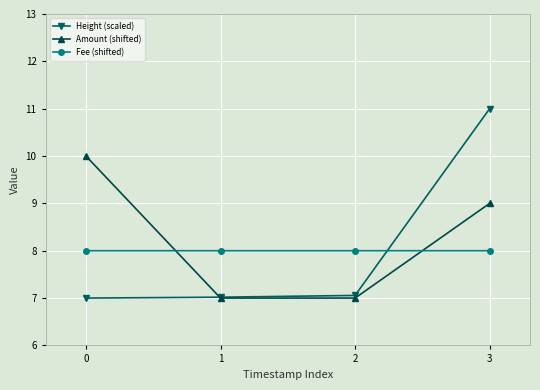

Is the value of Height (scaled) at 1 greater than the value of Fee (shifted) at 0?

No